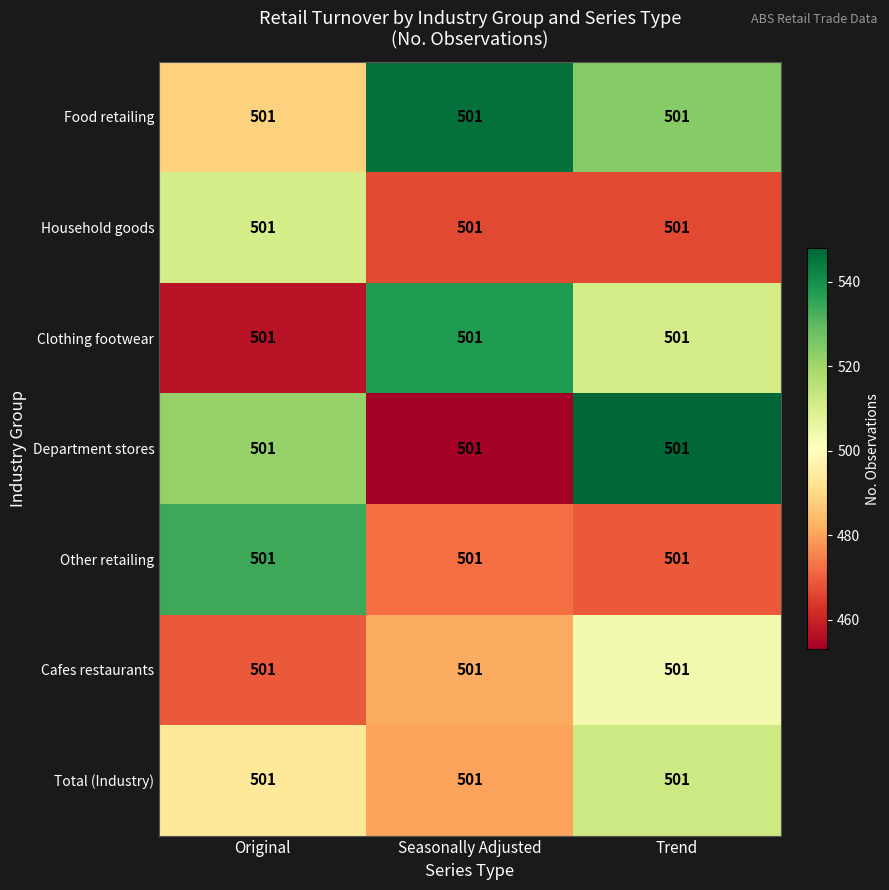

What is the sum of the Cafes restaurants values at Original and Seasonally Adjusted?

950.8